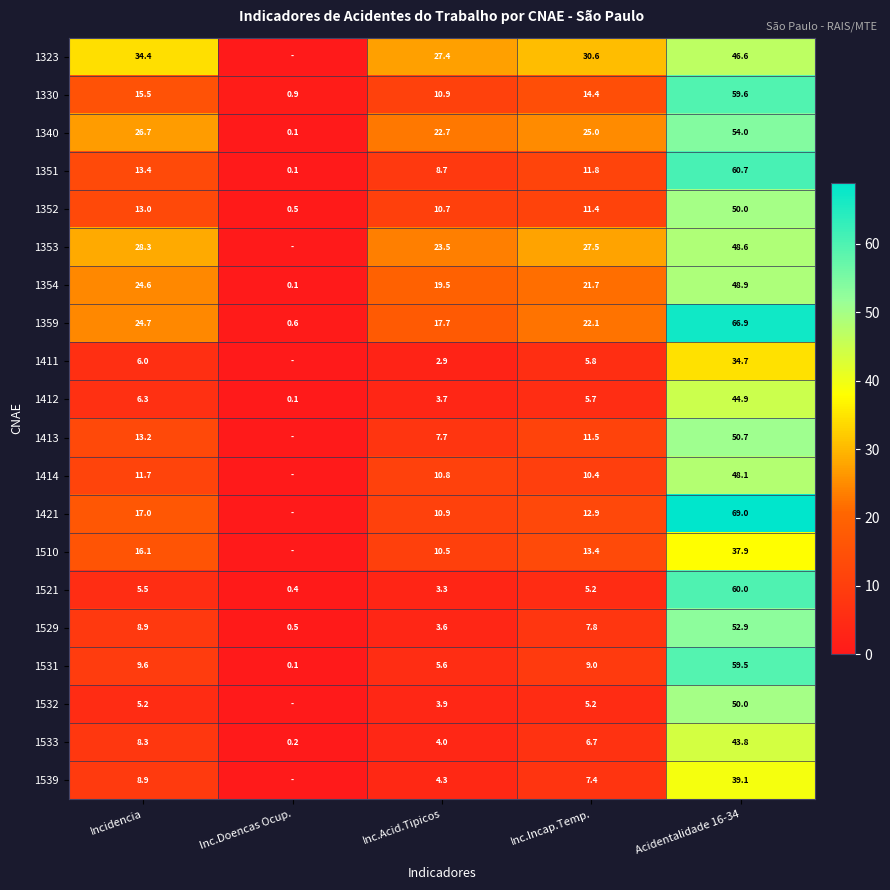

Is the value of 1521 at Acidentalidade 16-34 greater than the value of 1531 at Inc.Doencas Ocup.?

Yes